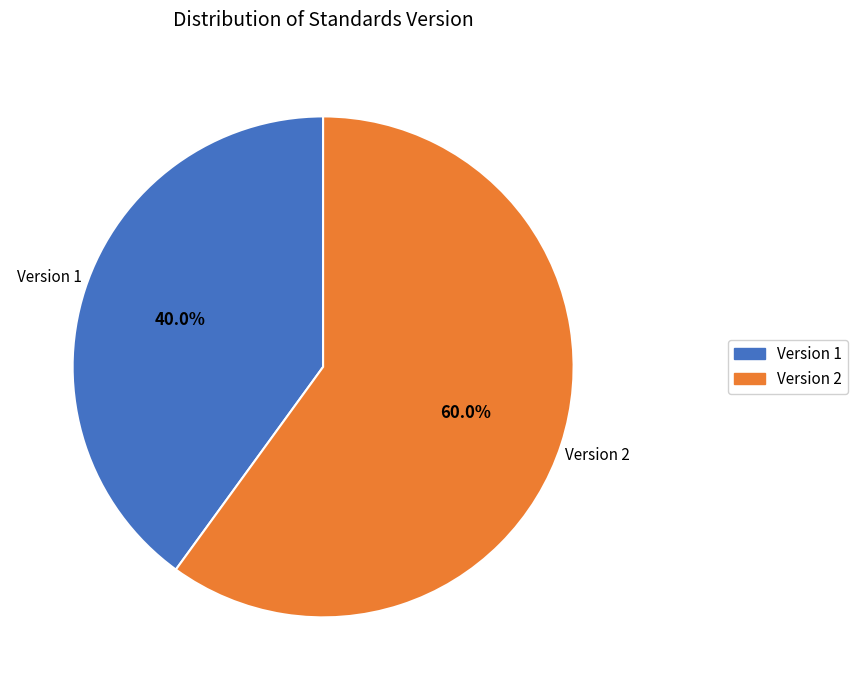

Is there any slice that represents more than half of the pie?

Yes